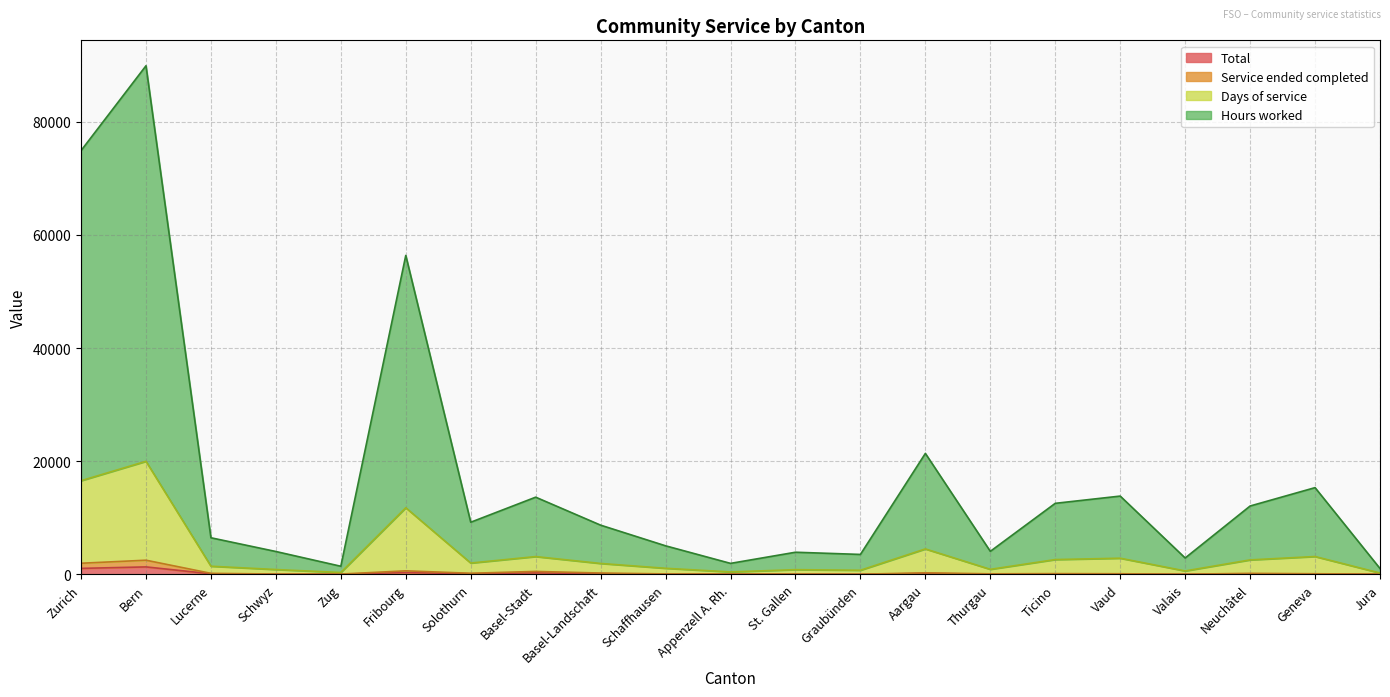

The Hours worked series shows 2371 at Schaffhausen. True or false?

False